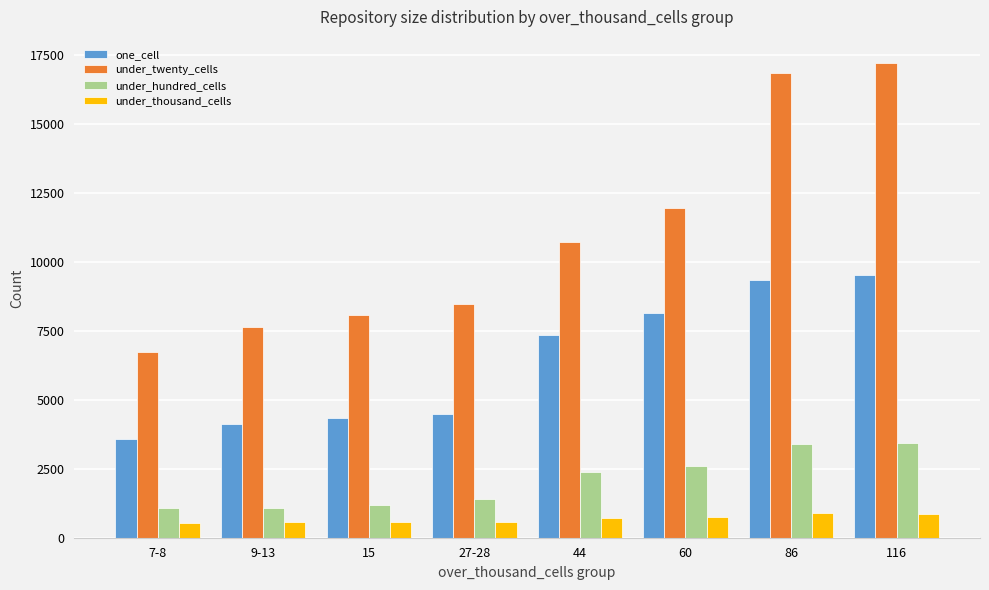

What is the label of the 1st bar from the right?

116